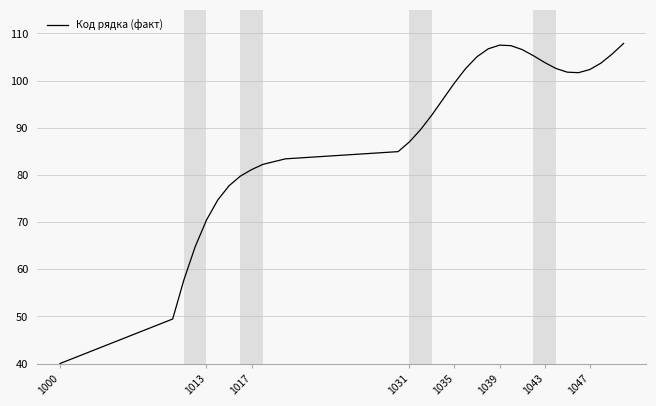

What is the maximum value shown in the chart?

107.9